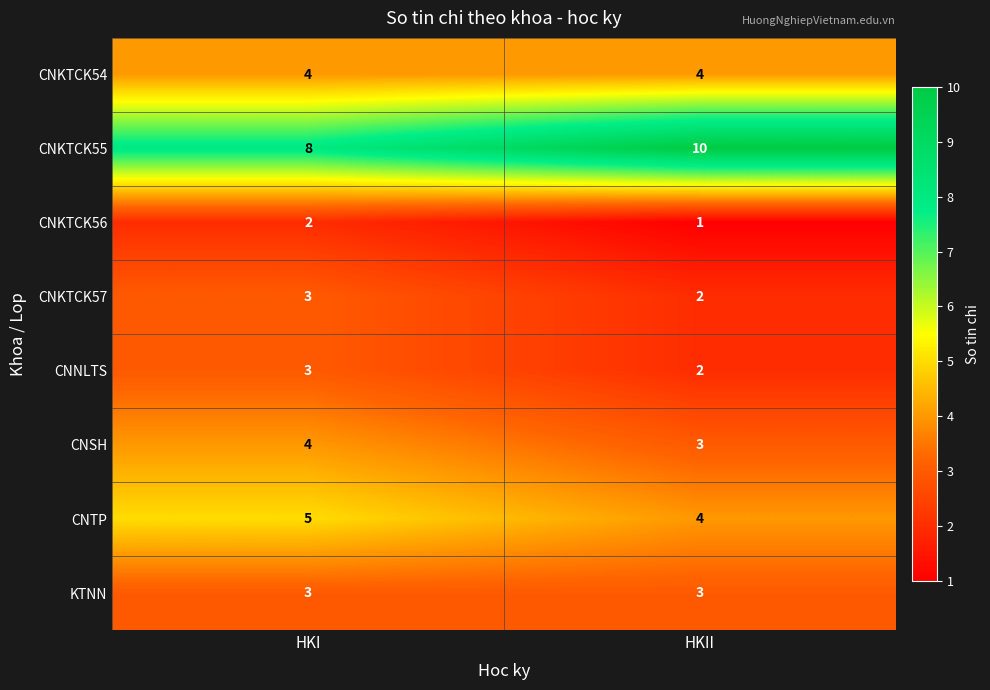

Is it true that CNSH equals 3 at HKII?

True